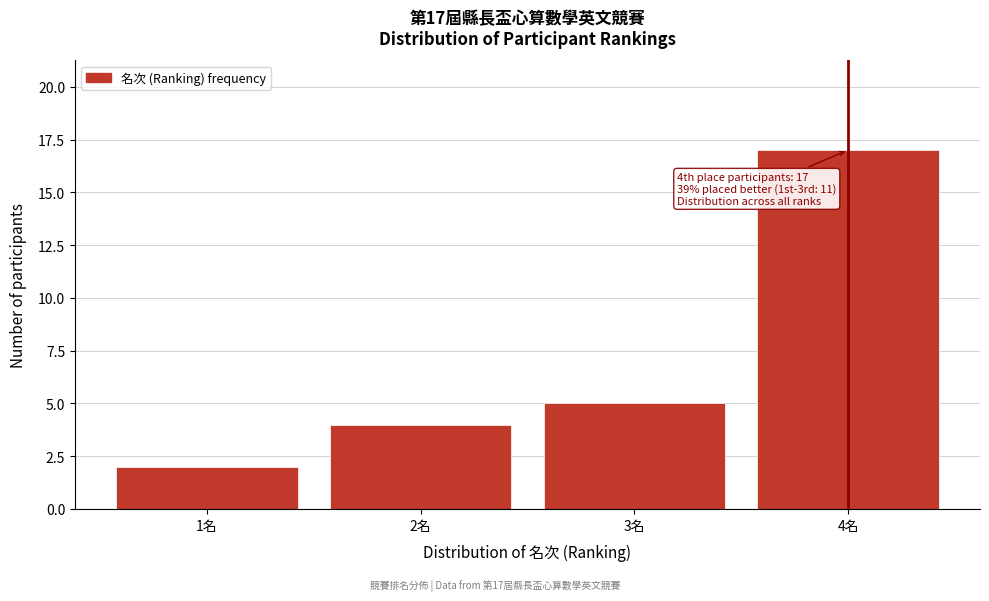

Which range on the x-axis has the tallest bar?

3.5 to 4.5